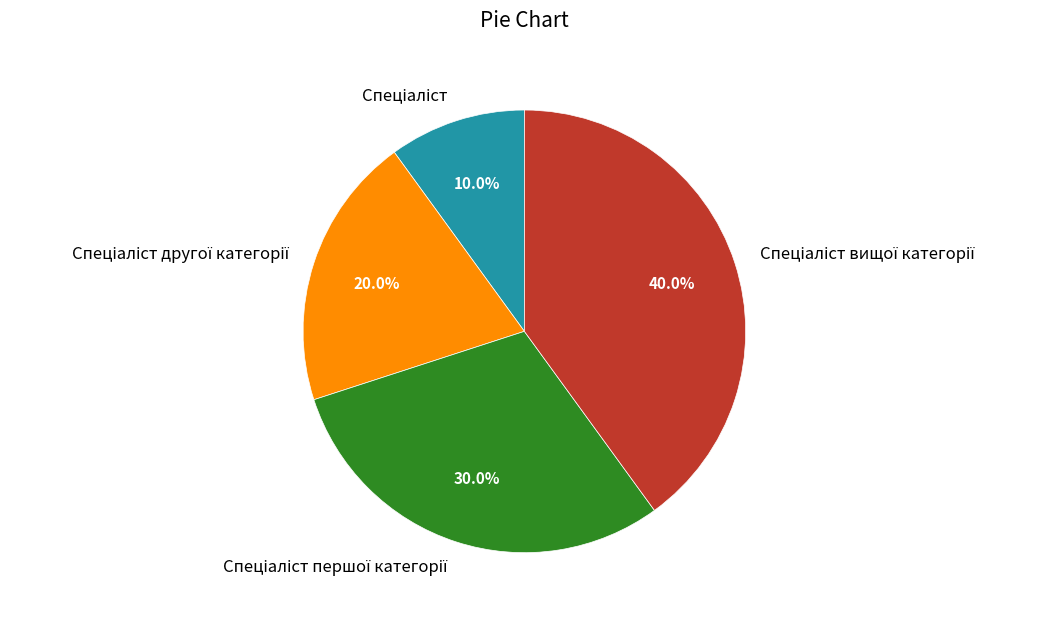

To the nearest percent, what is the difference between the largest and smallest slice percentages?

30%